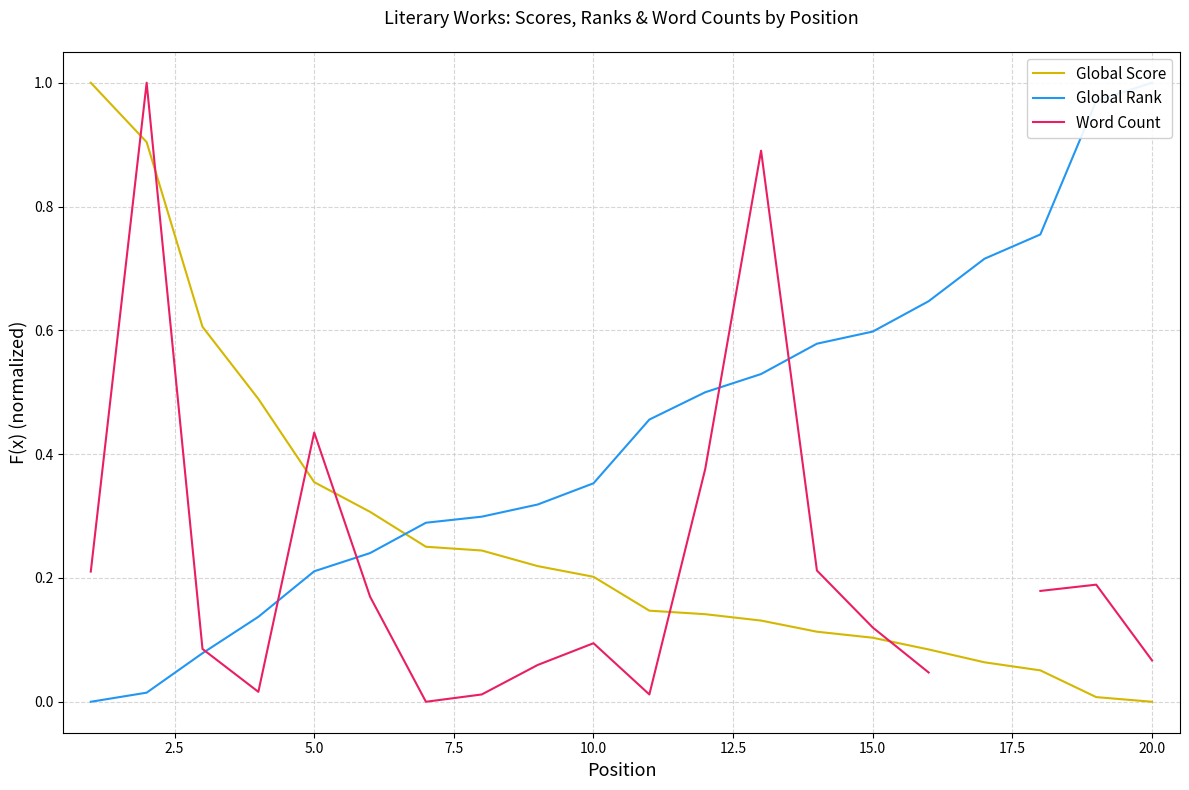

List the series in order of their peak value, lowest first.

Global Score, Global Rank, Word Count